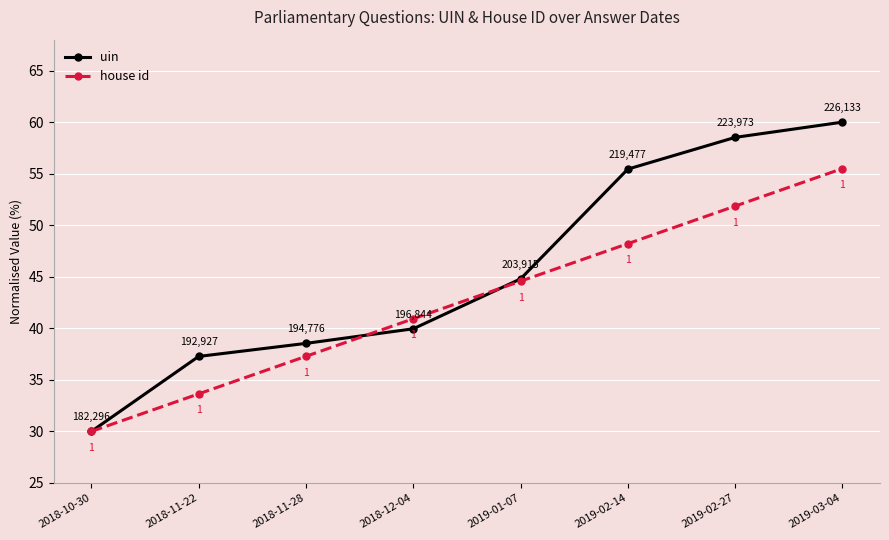

True or false: house id and uin intersect in this chart.

True